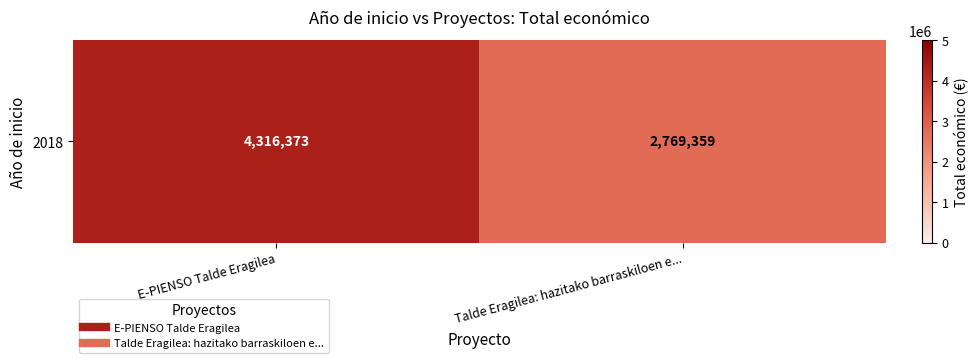

At which label is the value closest to 3542866?

E-PIENSO Talde Eragilea